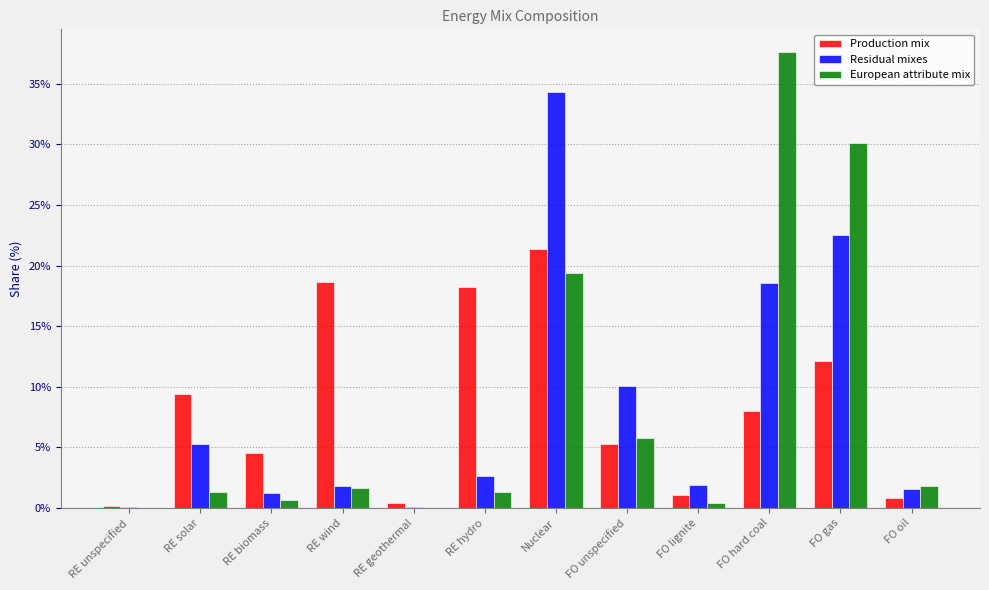

Are the bars horizontal?

No